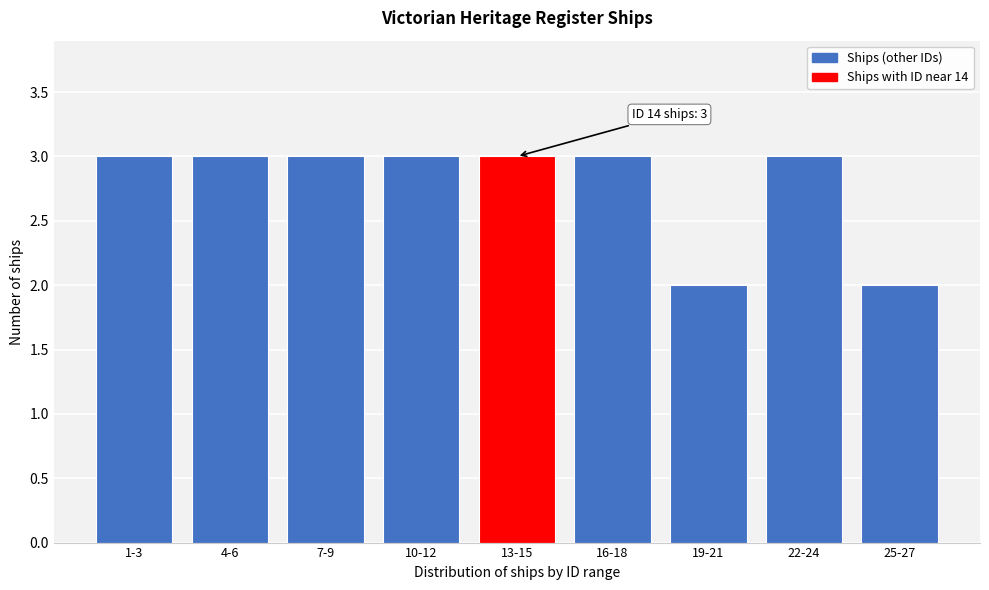

Reading right to left, extract all data points from this chart.

25-27=2	22-24=3	19-21=2	16-18=3	13-15=3	10-12=3	7-9=3	4-6=3	1-3=3